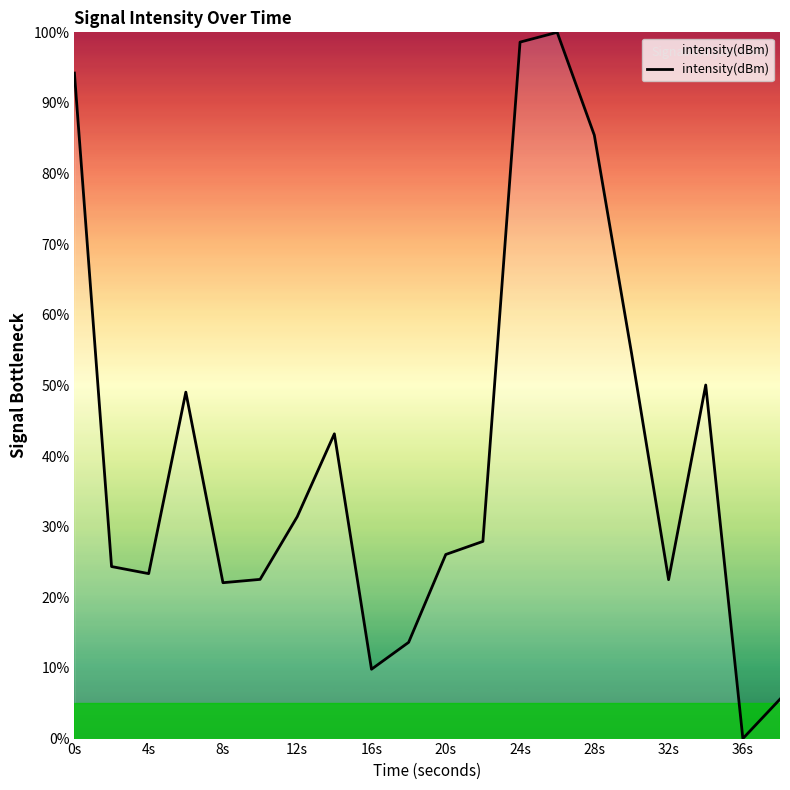

What is the maximum value shown in the chart?

100.0